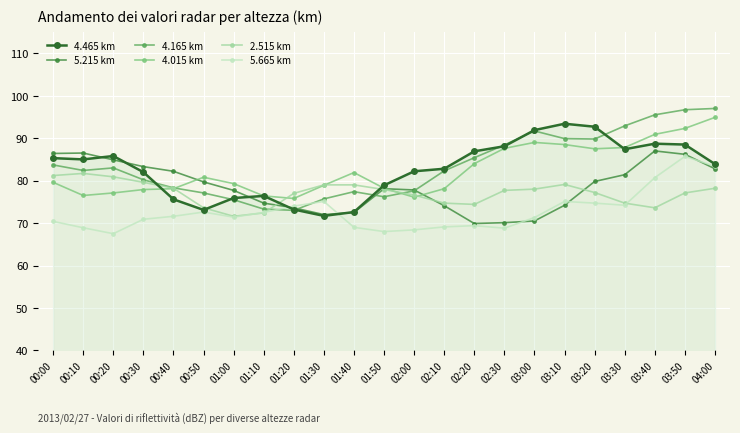

What is the maximum value for 4.465 km?

93.4